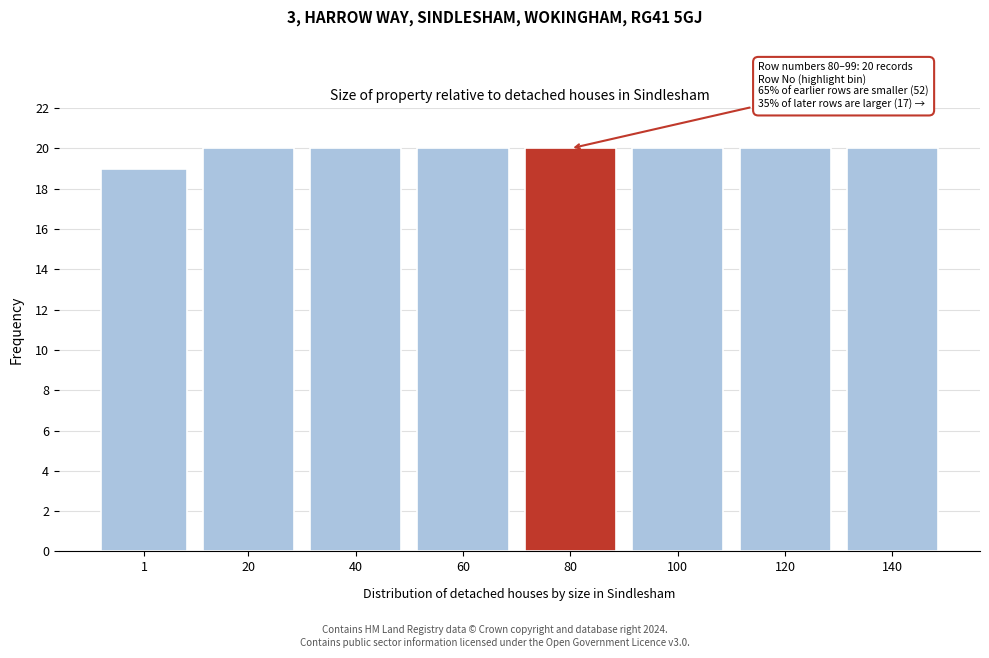

Reading left to right, extract all data points from this chart.

19	20	20	20	20	20	20	20